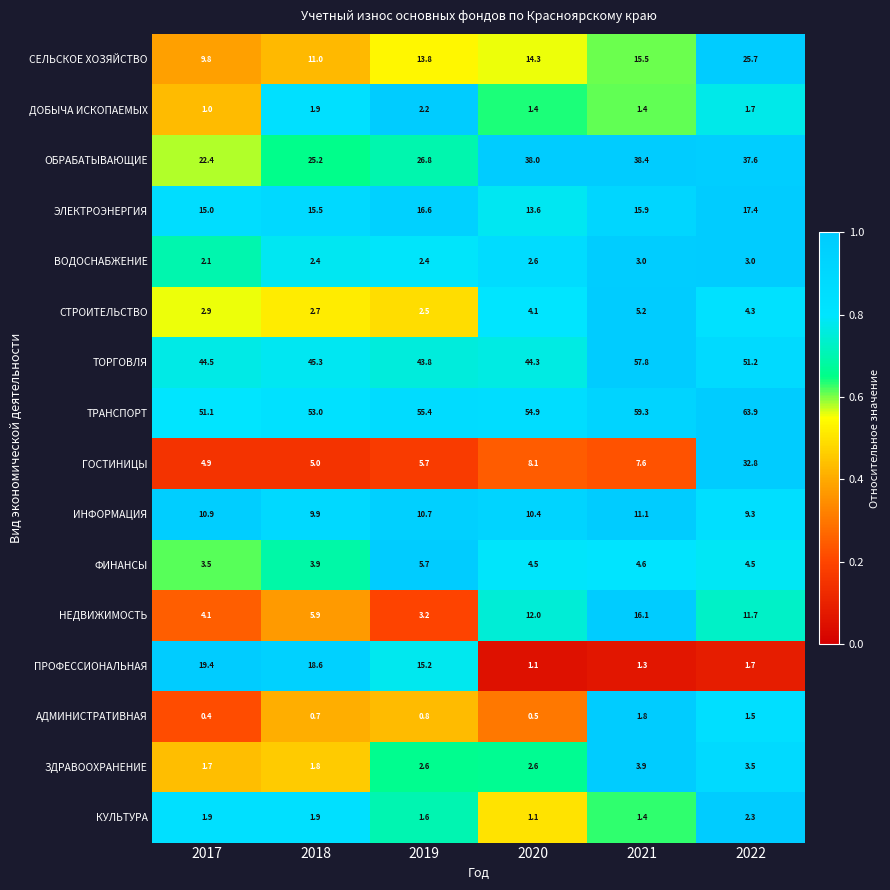

How many series are shown in this chart?

16